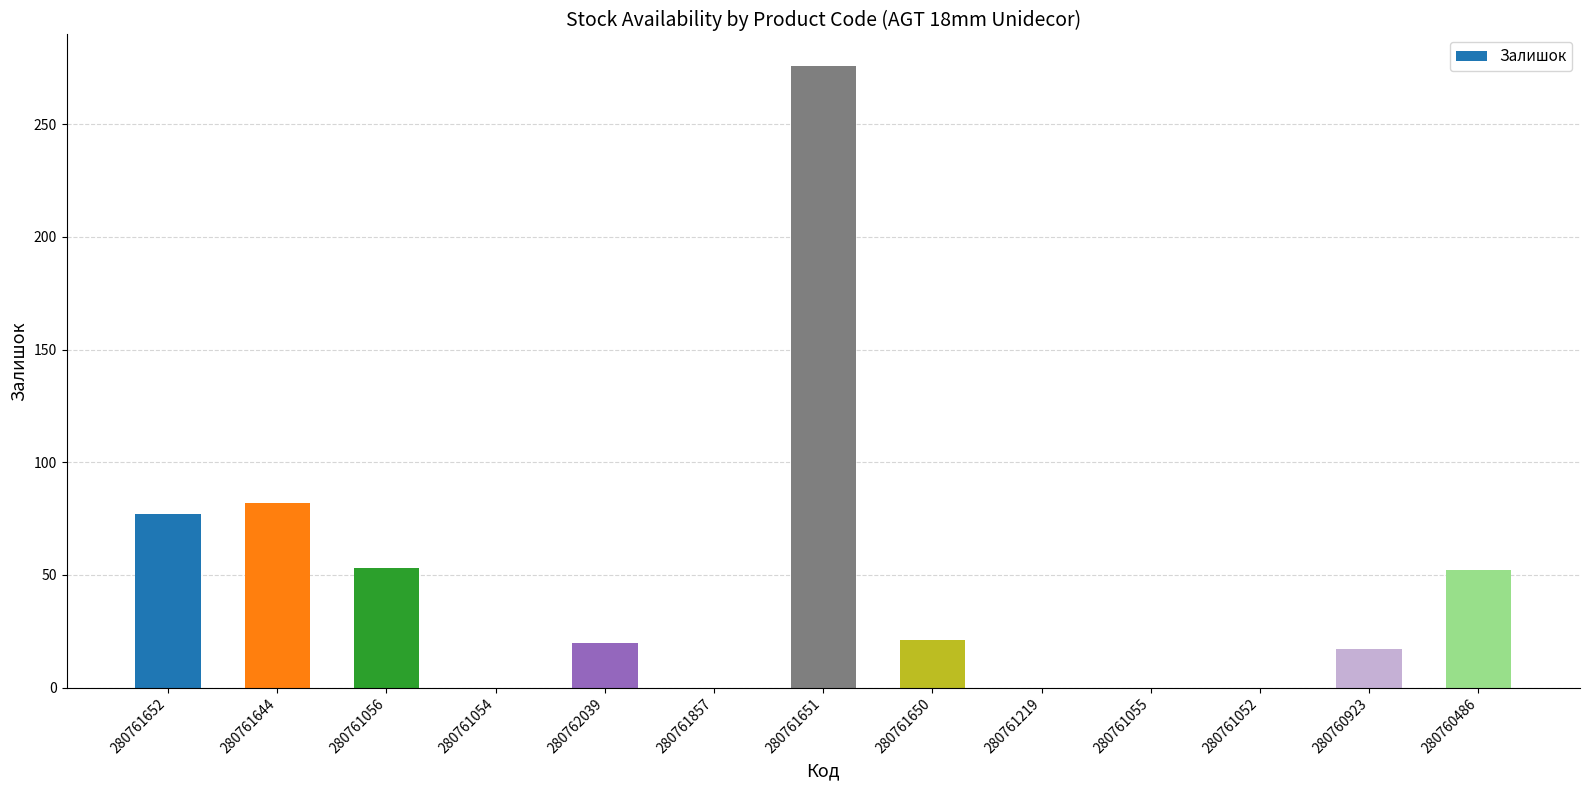

What is the approximate value at 280761650, to the nearest 10?

20